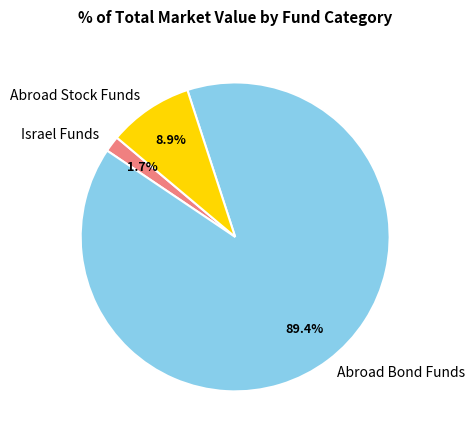

To the nearest percent, what is the average slice percentage?

33%